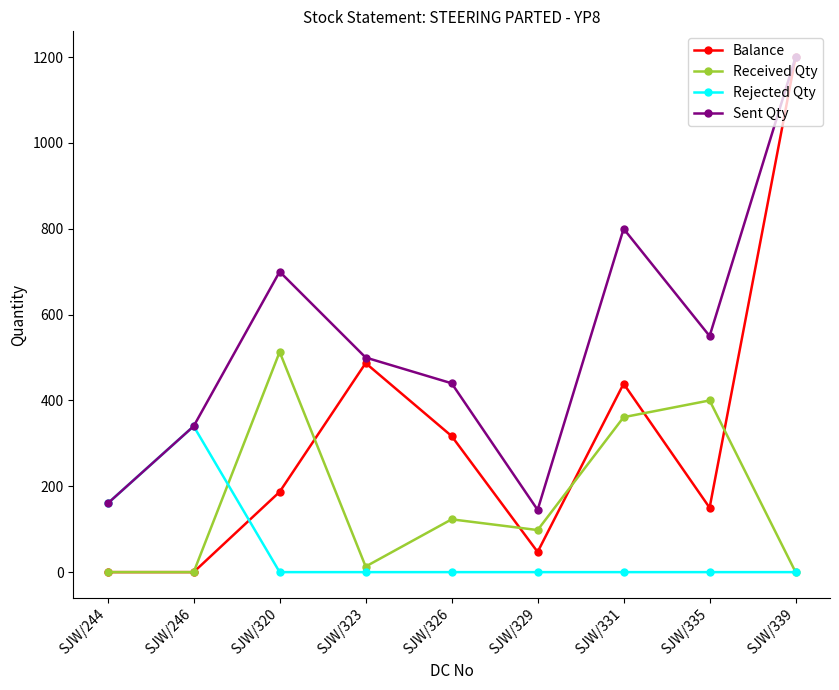

How many intersections are there between Rejected Qty and Balance?

1